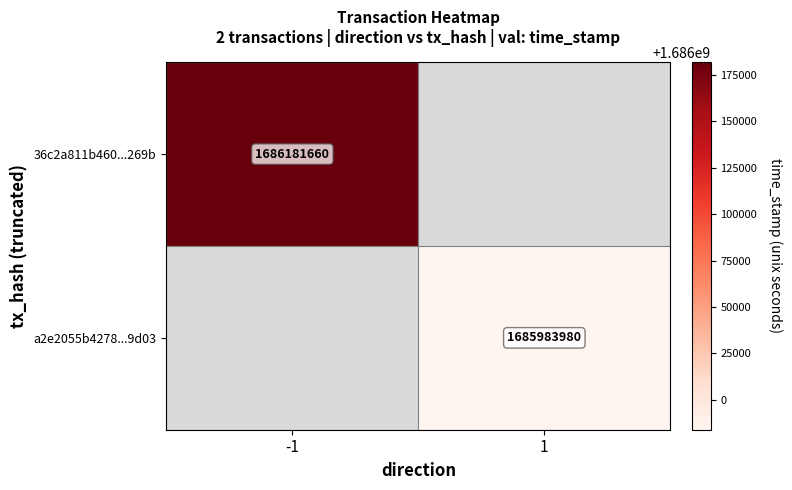

Is the value of a2e2055b4278...9d03 at 1 greater than the value of 36c2a811b460...269b at -1?

No